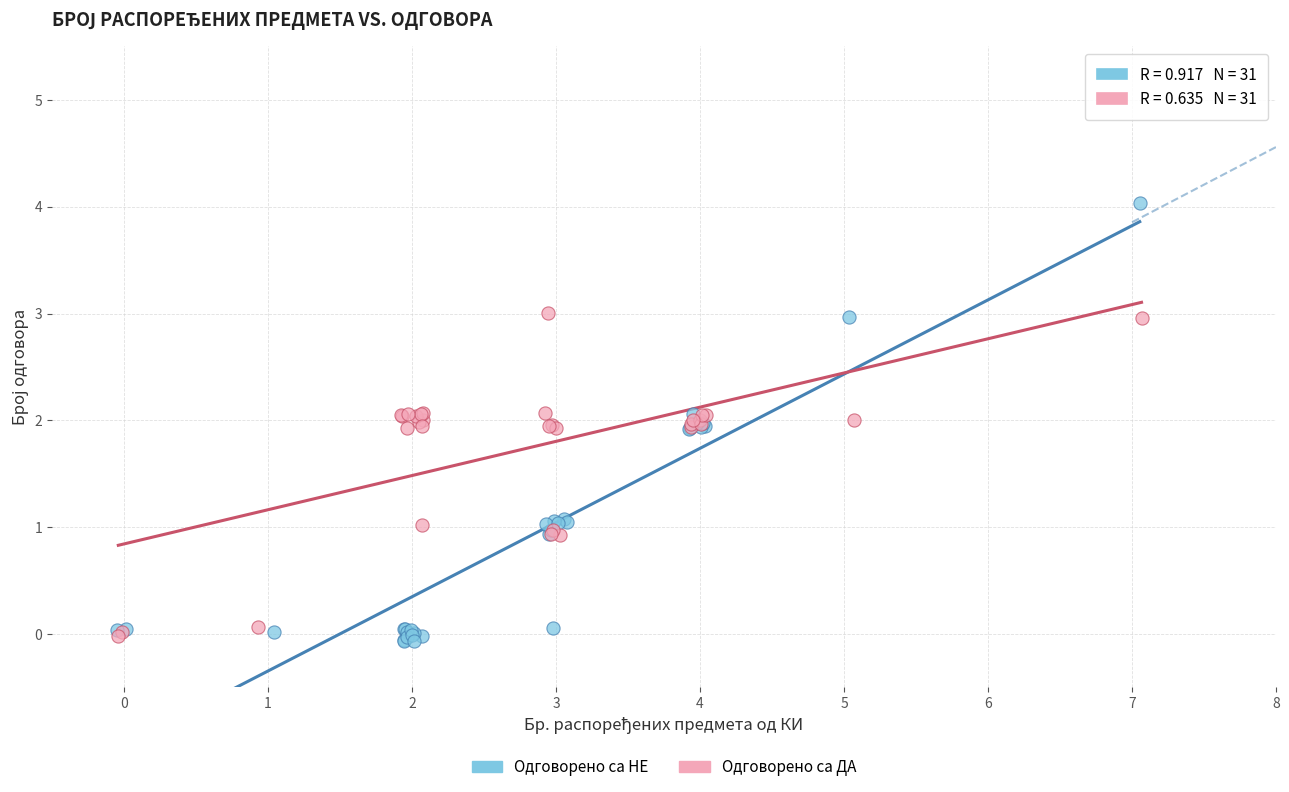

Which series reaches the maximum Y coordinate?

Одговорено са НЕ